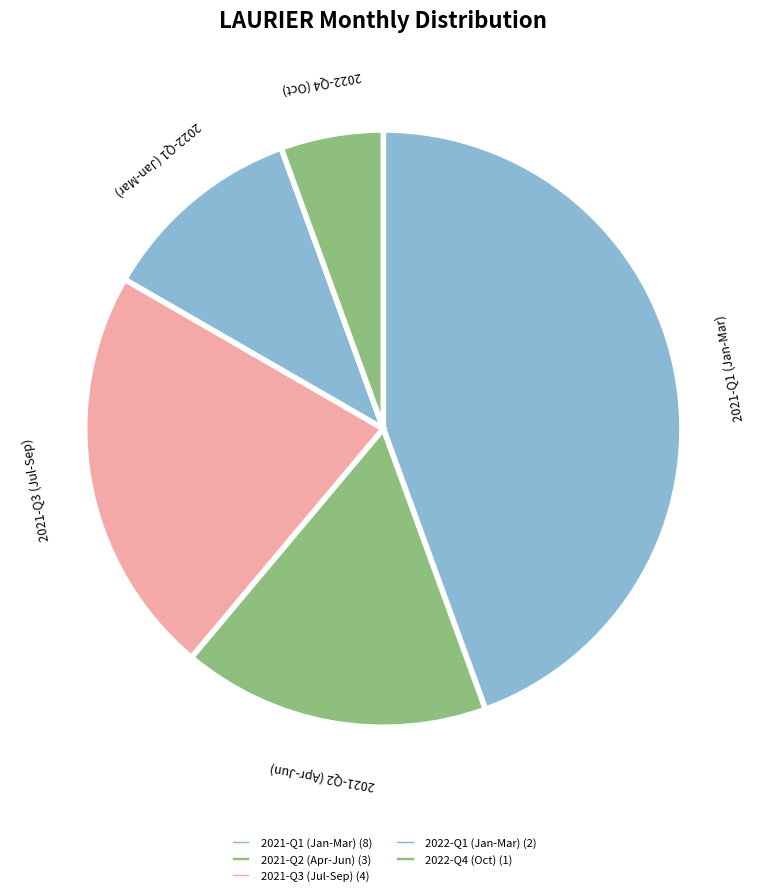

To the nearest percent, what is the difference between the largest and smallest slice percentages?

39%